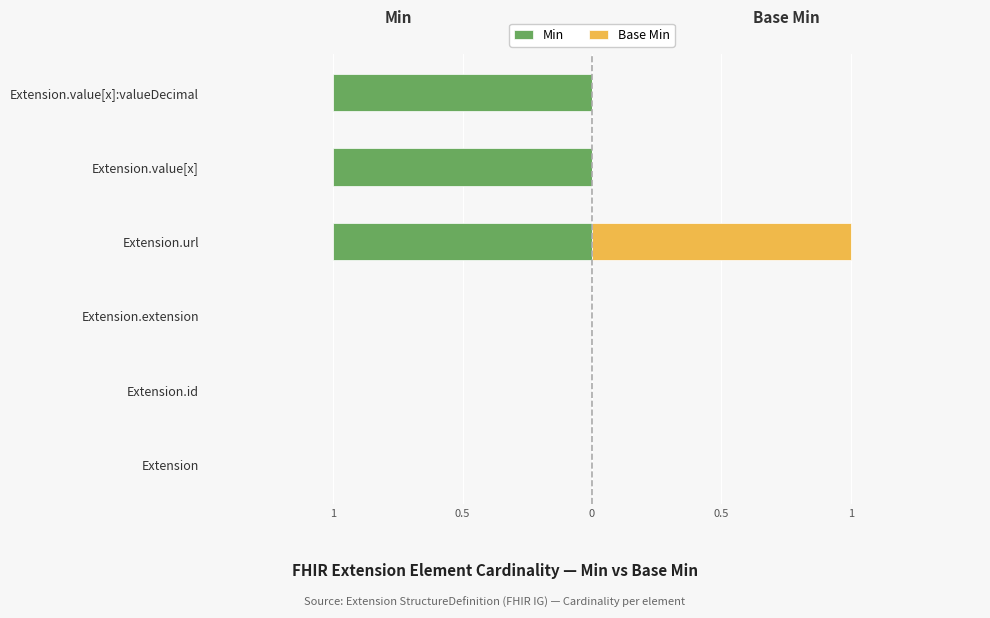

Rank the series by their maximum value, from lowest to highest.

Min, Base Min